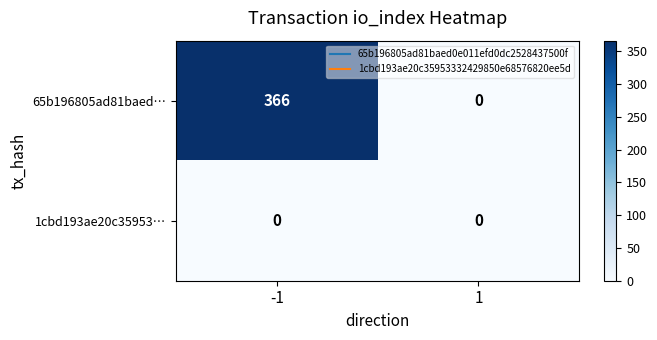

Which series changed the most between -1 and 1?

65b196805ad81baed…